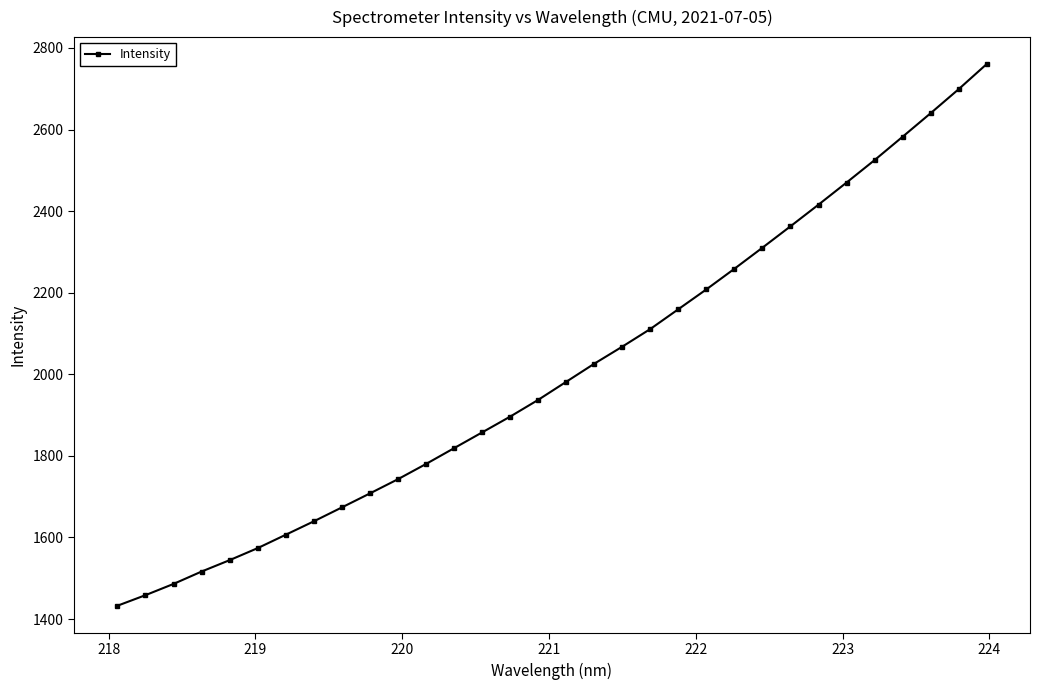

What is the value of the 22nd point from the left?

2208.3